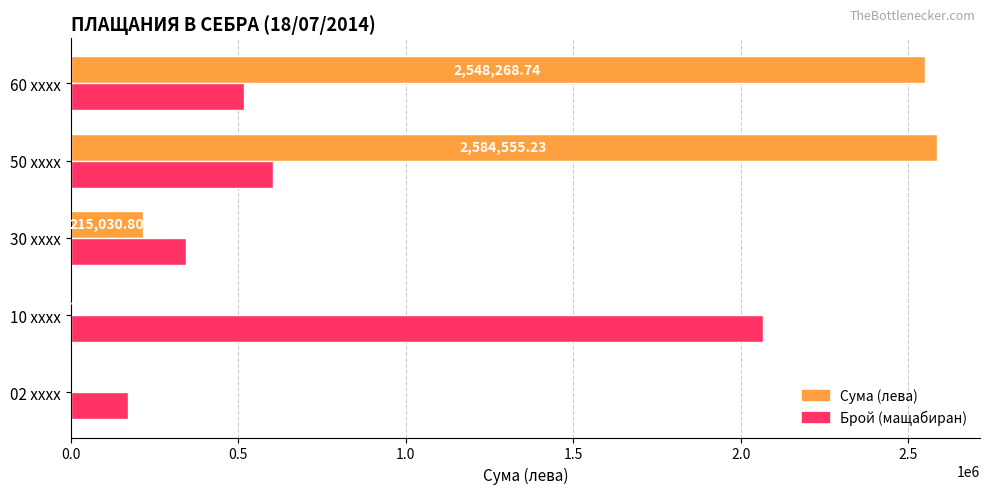

What is the total value across all series at 10 xxxx?

2072118.6